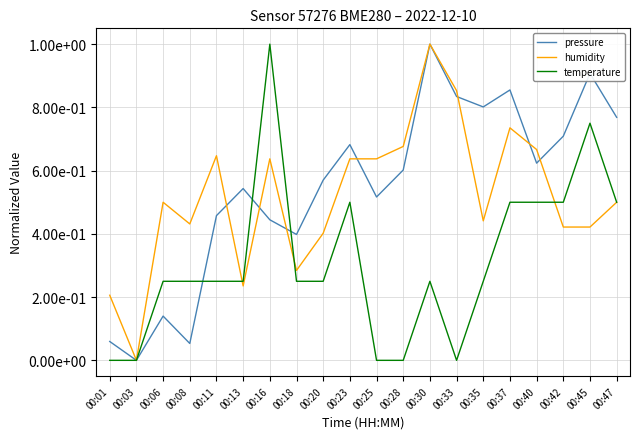

What are all the series names shown in the legend?

pressure, humidity, temperature